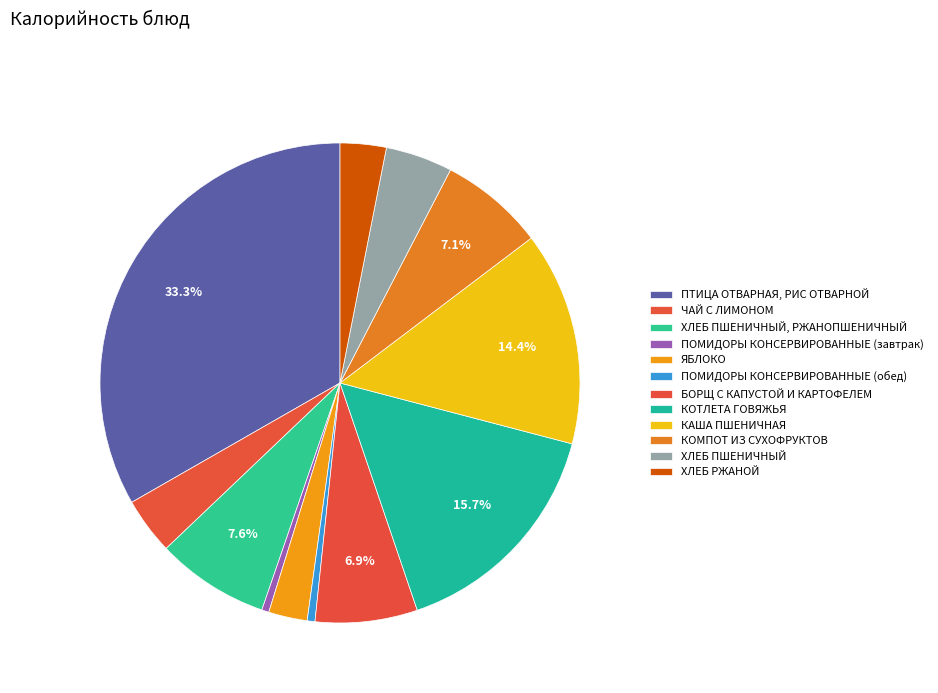

Which category has the biggest portion of the pie?

ПТИЦА ОТВАРНАЯ, РИС ОТВАРНОЙ